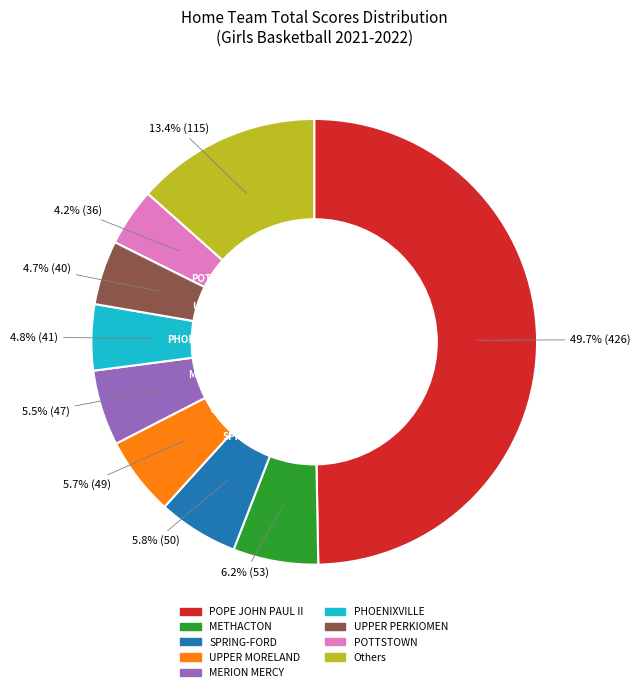

How many slices are in this pie chart?

9